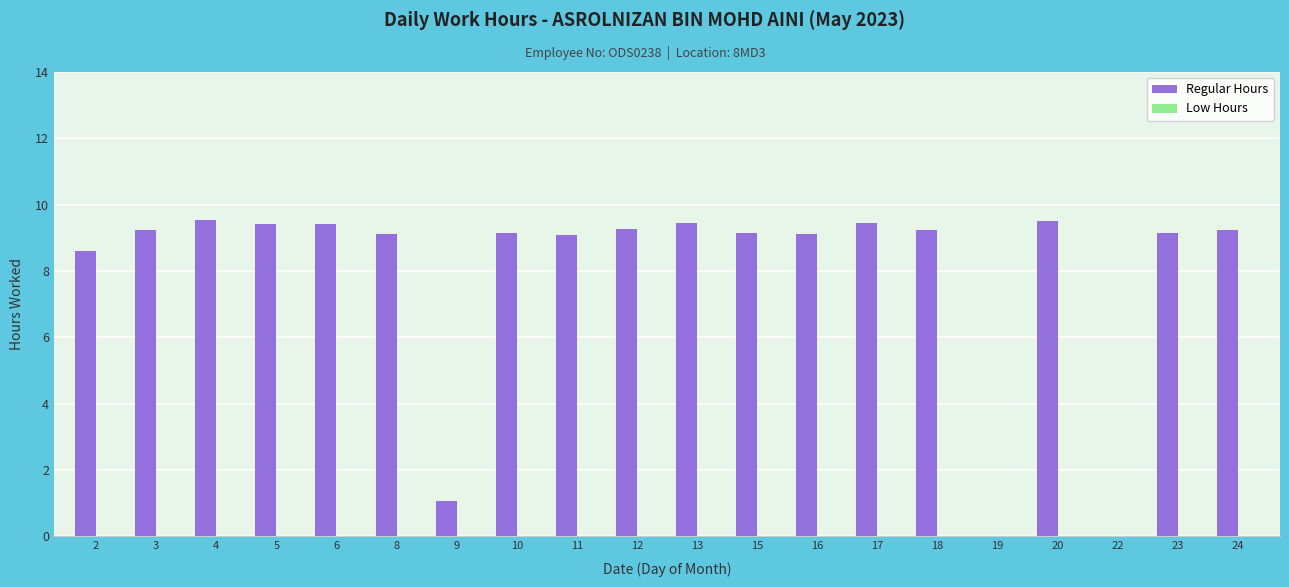

What is the maximum value shown in the chart?

9.5